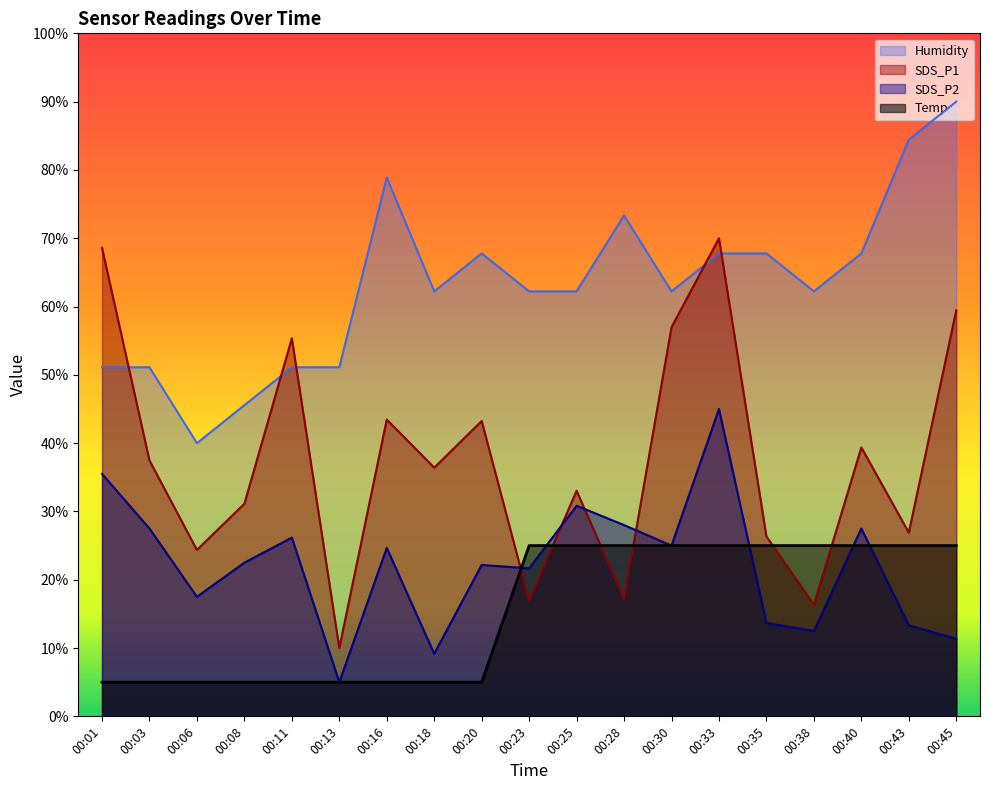

What is the highest value of the Humidity series?

90.0